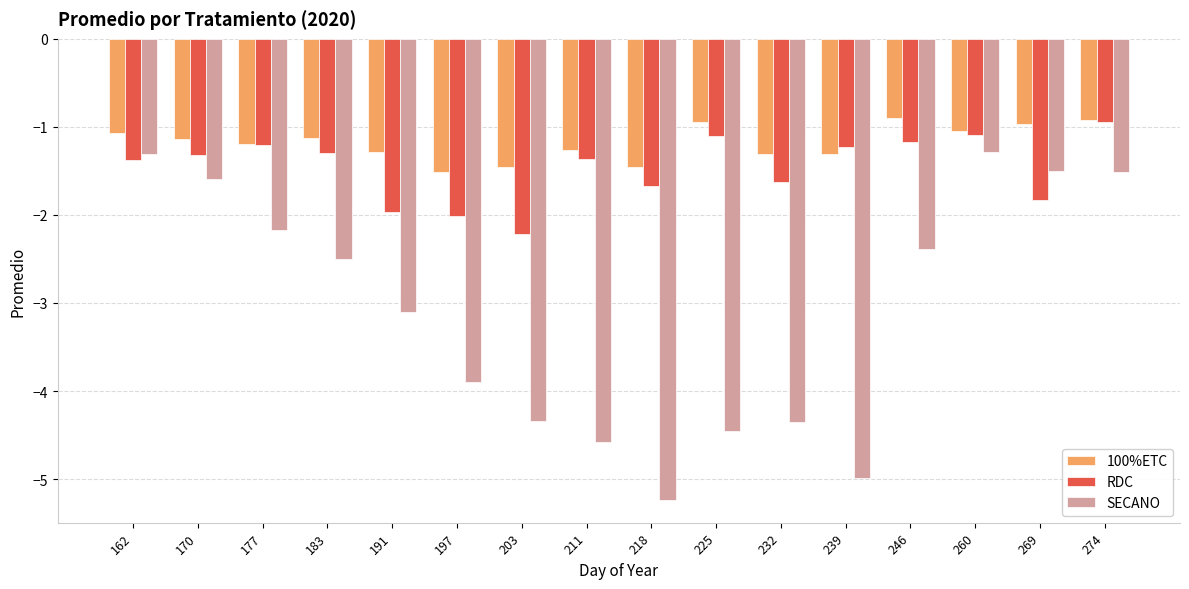

Is the value of SECANO at 197 greater than the value of 100%ETC at 225?

No